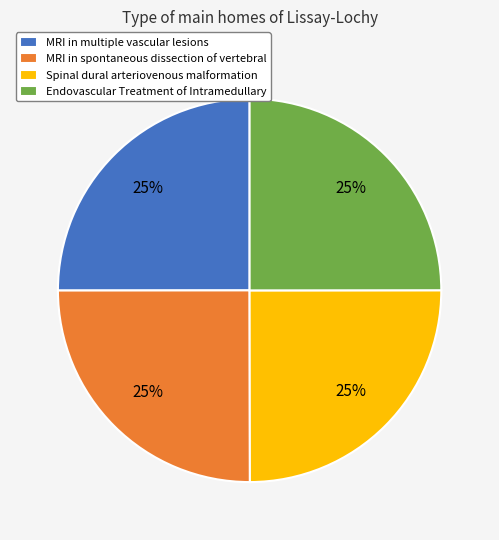

To the nearest percent, what is the average slice percentage?

25%